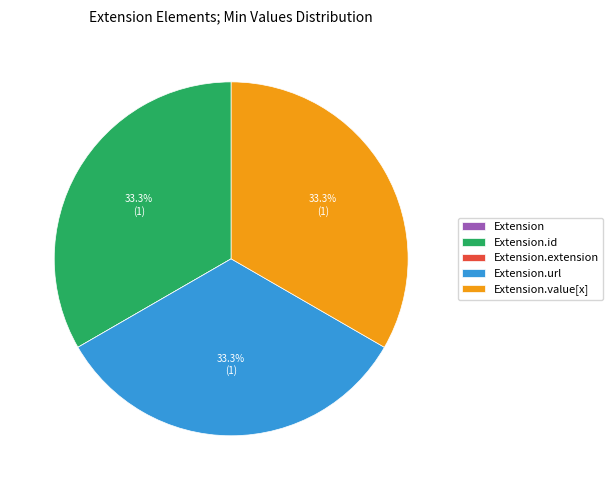

Does any single category account for the majority?

No